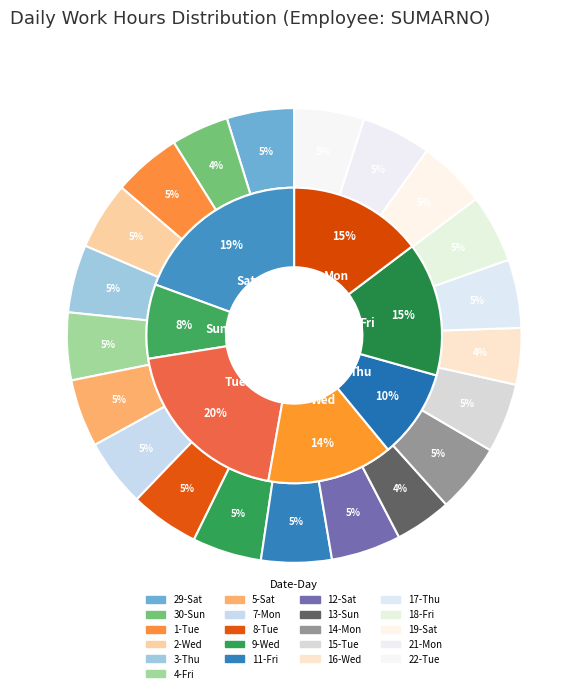

Count the number of slices in the pie.

21